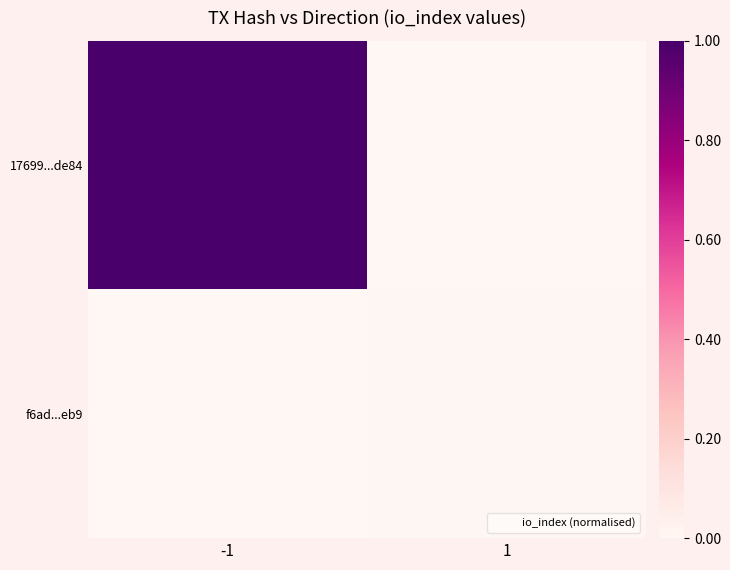

At which category is the sum across all series the highest?

-1